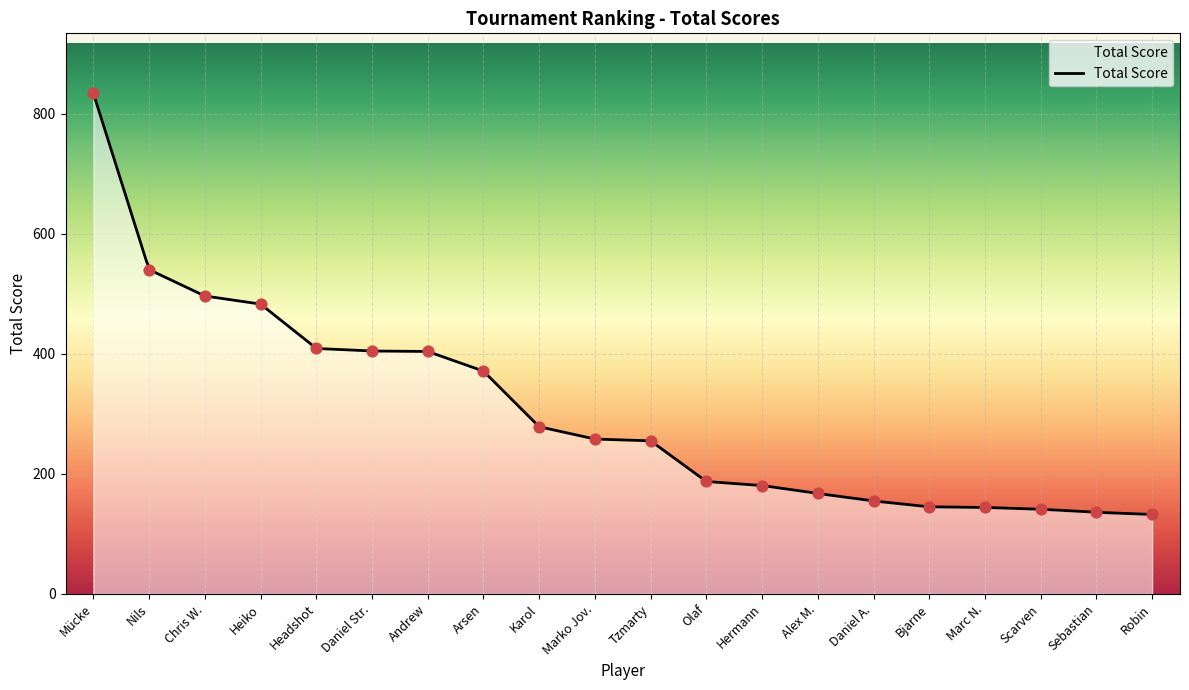

Between Robin and Chris W., which is larger?

Chris W.